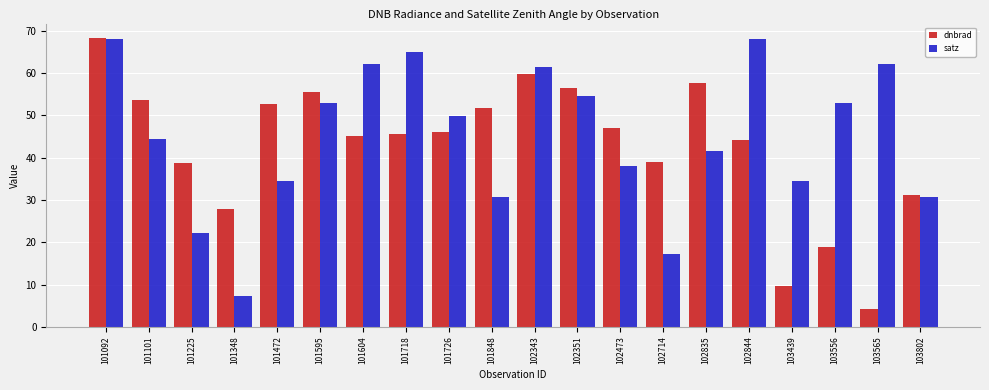

Is it true that dnbrad equals 56.4 at 102351?

True